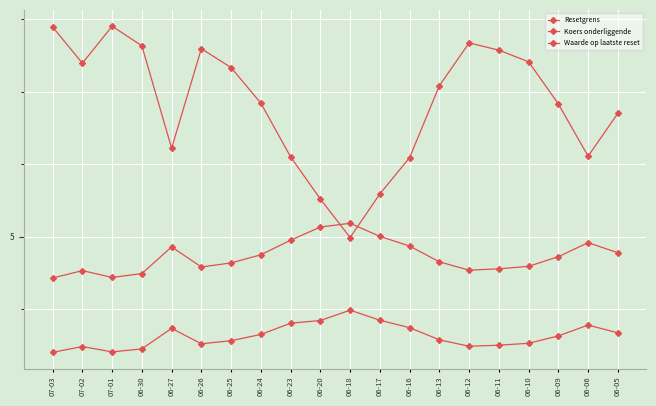

Reading left to right, what are all the values shown in this chart?

Resetgrens: 07-03=4.4	07-02=4.5	07-01=4.4	06-30=4.5	06-27=4.9	06-26=4.6	06-25=4.6	06-24=4.8	06-23=5.0	06-20=5.1	06-18=5.2	06-17=5.0	06-16=4.9	06-13=4.7	06-12=4.5	06-11=4.6	06-10=4.6	06-09=4.7	06-06=4.9	06-05=4.8
Koers onderliggende: 07-03=3.4	07-02=3.5	07-01=3.4	06-30=3.5	06-27=3.7	06-26=3.5	06-25=3.6	06-24=3.7	06-23=3.8	06-20=3.8	06-18=4.0	06-17=3.9	06-16=3.7	06-13=3.6	06-12=3.5	06-11=3.5	06-10=3.5	06-09=3.6	06-06=3.8	06-05=3.7
Waarde op laatste reset: 07-03=7.9	07-02=7.4	07-01=7.9	06-30=7.6	06-27=6.2	06-26=7.6	06-25=7.3	06-24=6.8	06-23=6.1	06-20=5.5	06-18=5.0	06-17=5.6	06-16=6.1	06-13=7.1	06-12=7.7	06-11=7.6	06-10=7.4	06-09=6.8	06-06=6.1	06-05=6.7